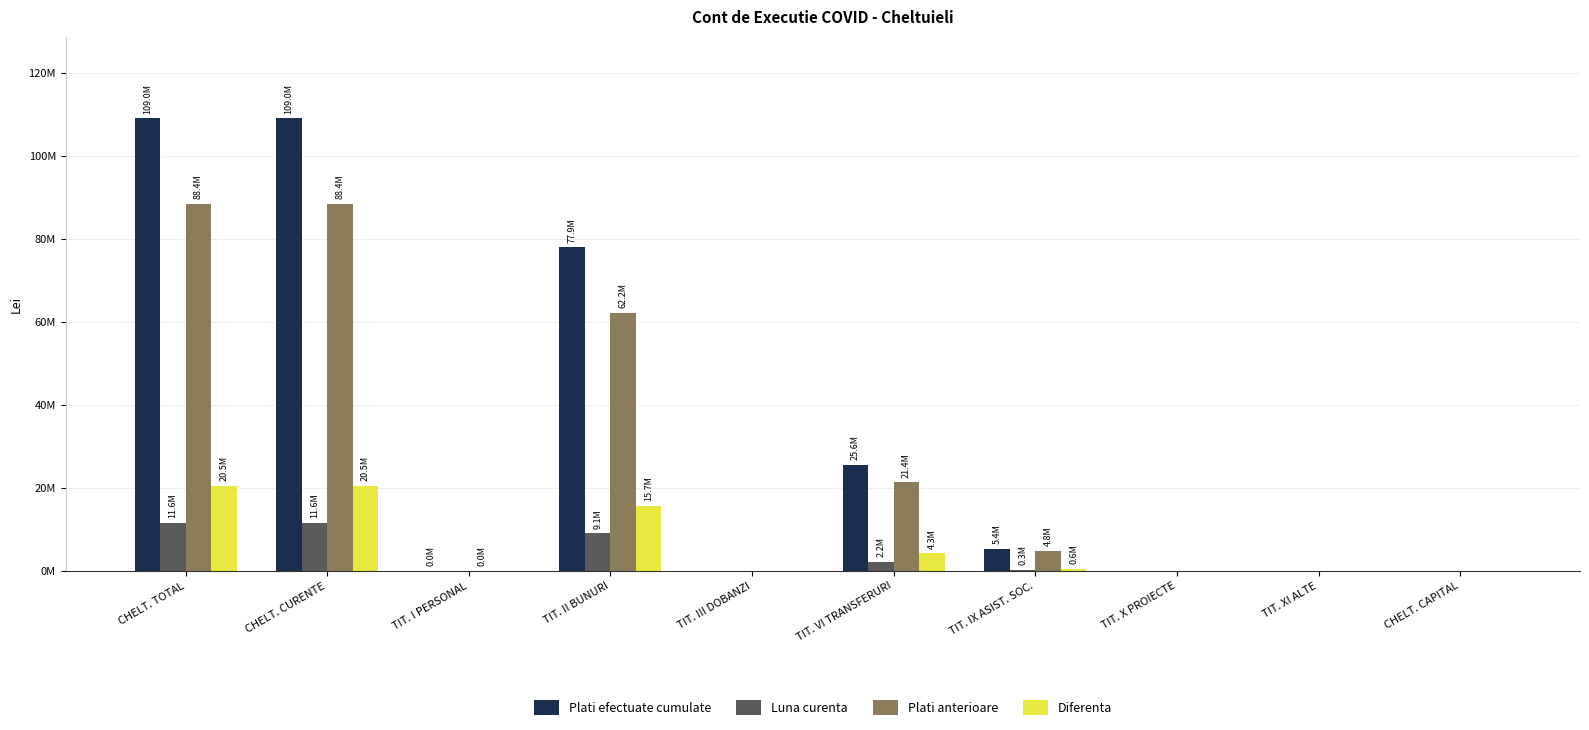

Which series has the largest total across all categories?

Plati efectuate cumulate